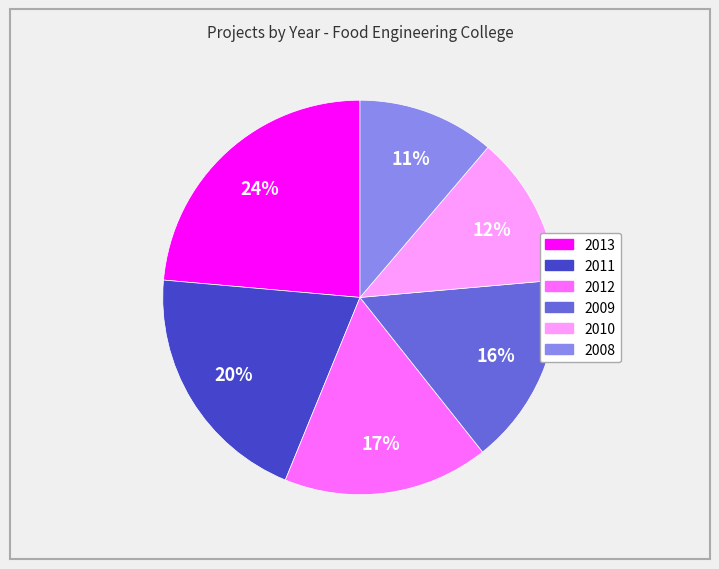

Count the number of slices in the pie.

6